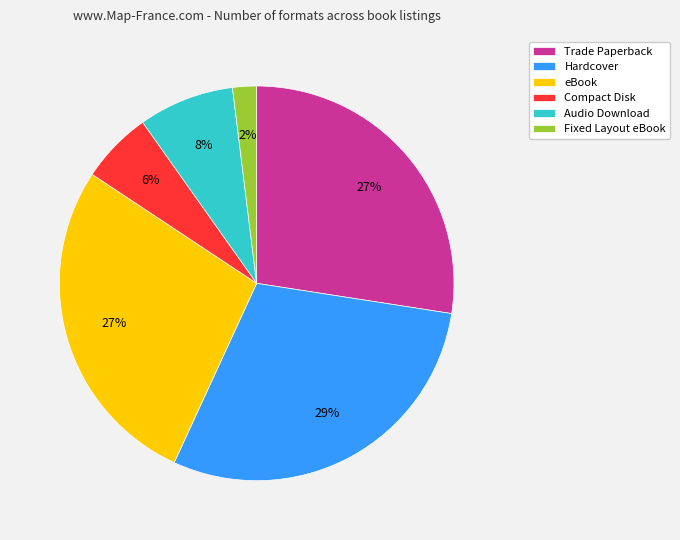

Does Audio Download represent more than half of the total?

No